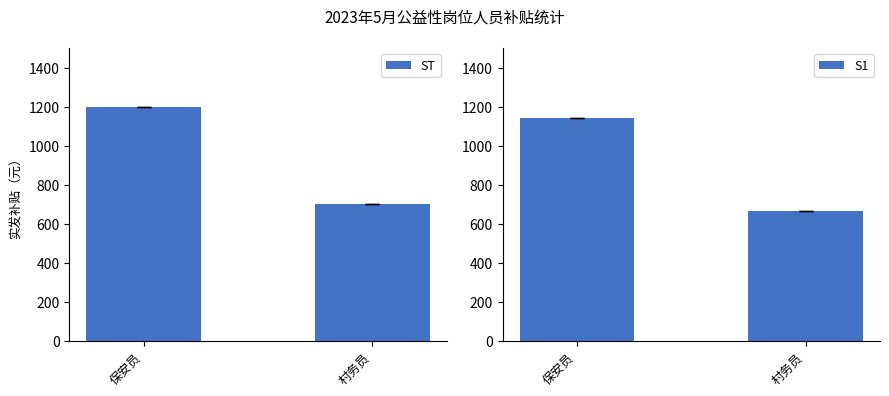

What are all the series names shown in the legend?

ST, S1